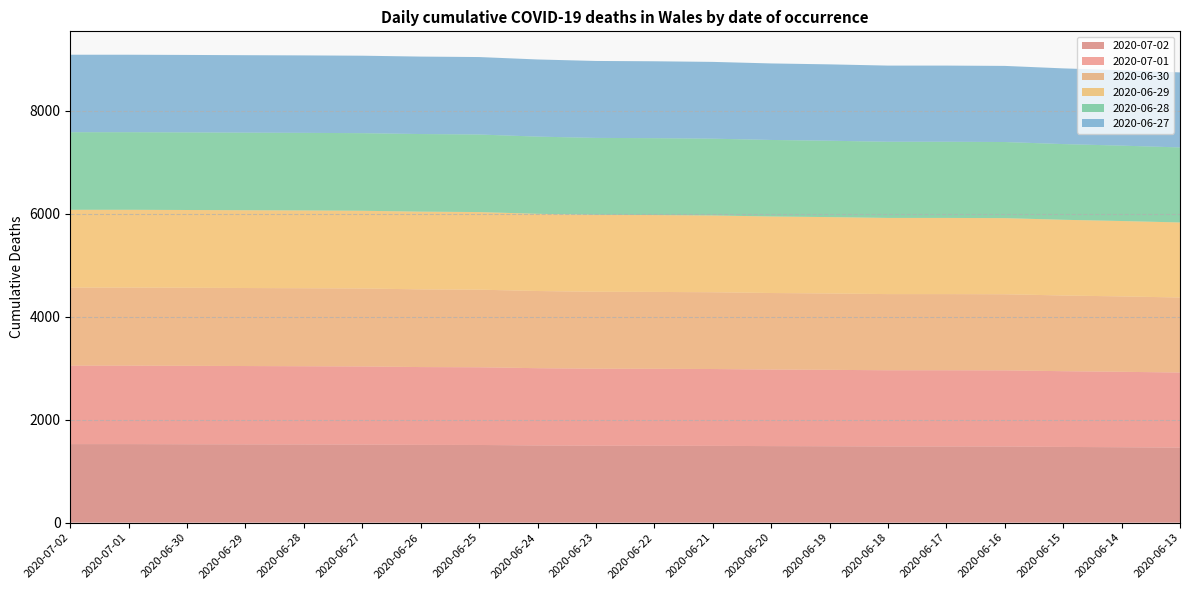

Reading right to left, what are all the values shown in this chart?

2020-07-02: 1457	1464	1470	1478	1479	1479	1483	1486	1491	1493	1494	1499	1508	1510	1516	1518	1520	1522	1525	1525
2020-07-01: 1458	1465	1471	1479	1480	1480	1484	1487	1492	1494	1495	1500	1509	1511	1517	1519	1521	1523	1524	1524
2020-06-30: 1457	1464	1470	1478	1479	1479	1483	1486	1491	1493	1494	1499	1507	1509	1514	1515	1515	1516	1516	1516
2020-06-29: 1457	1464	1470	1478	1479	1479	1483	1486	1491	1493	1494	1499	1507	1509	1509	1510	1510	1510	1510	1510
2020-06-28: 1457	1464	1470	1478	1479	1479	1483	1486	1491	1493	1494	1499	1506	1507	1507	1507	1507	1507	1507	1507
2020-06-27: 1457	1464	1470	1478	1479	1479	1483	1486	1491	1493	1494	1498	1504	1504	1504	1504	1504	1504	1504	1504